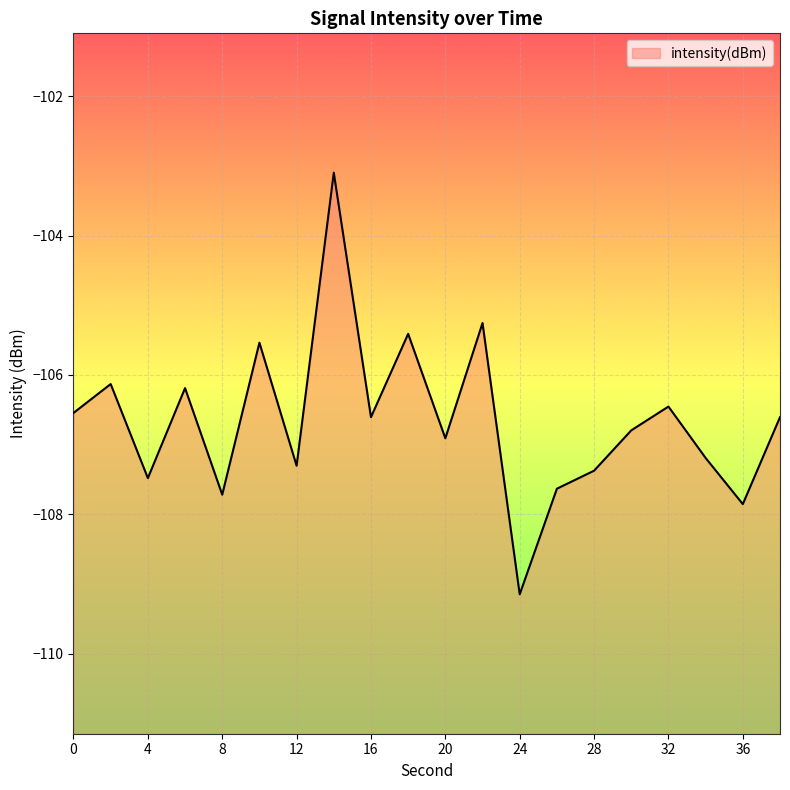

What is the sum of the values at 26 and 36?

-215.5